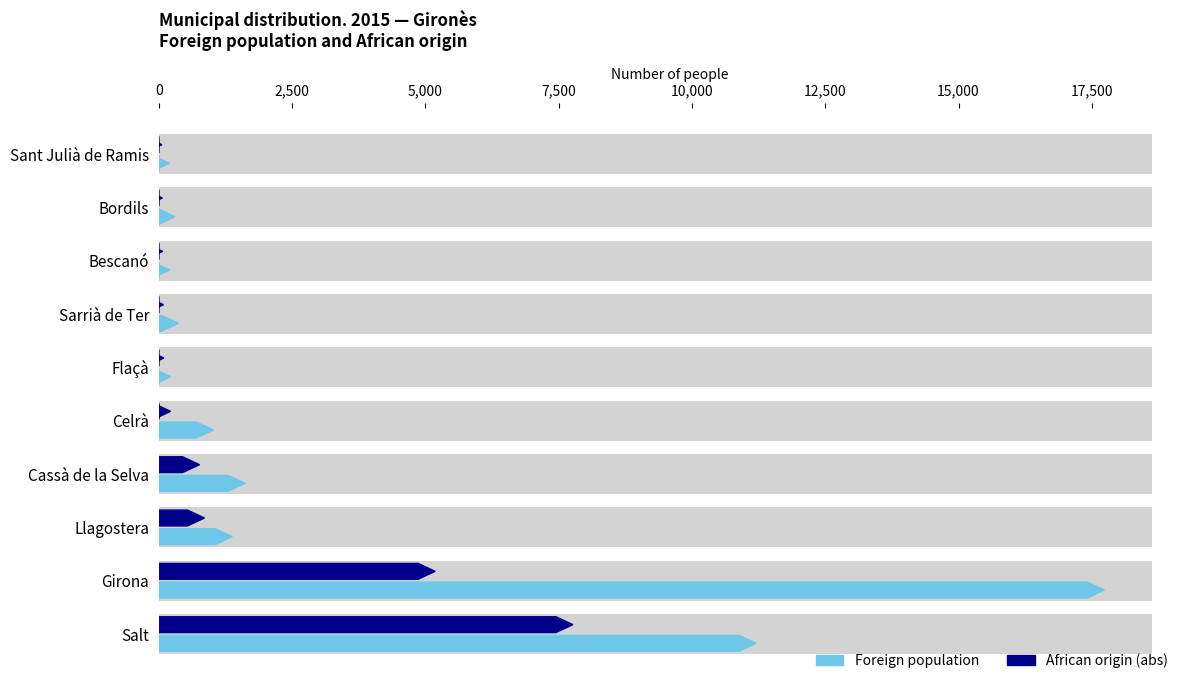

What is the minimum value shown in the chart?

54